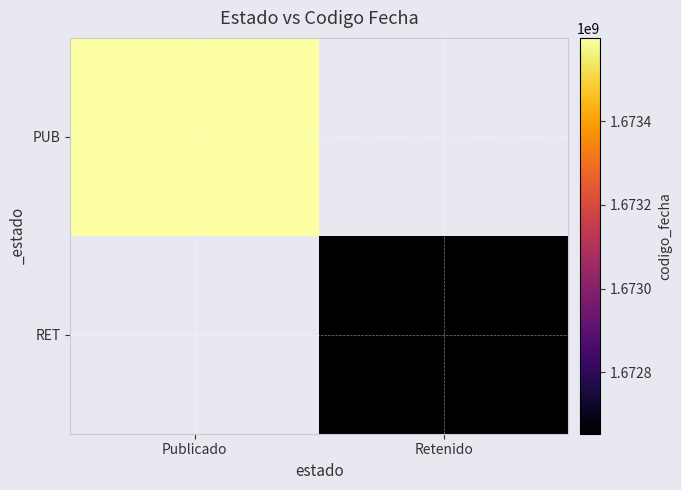

How many positive values does the PUB series have?

1